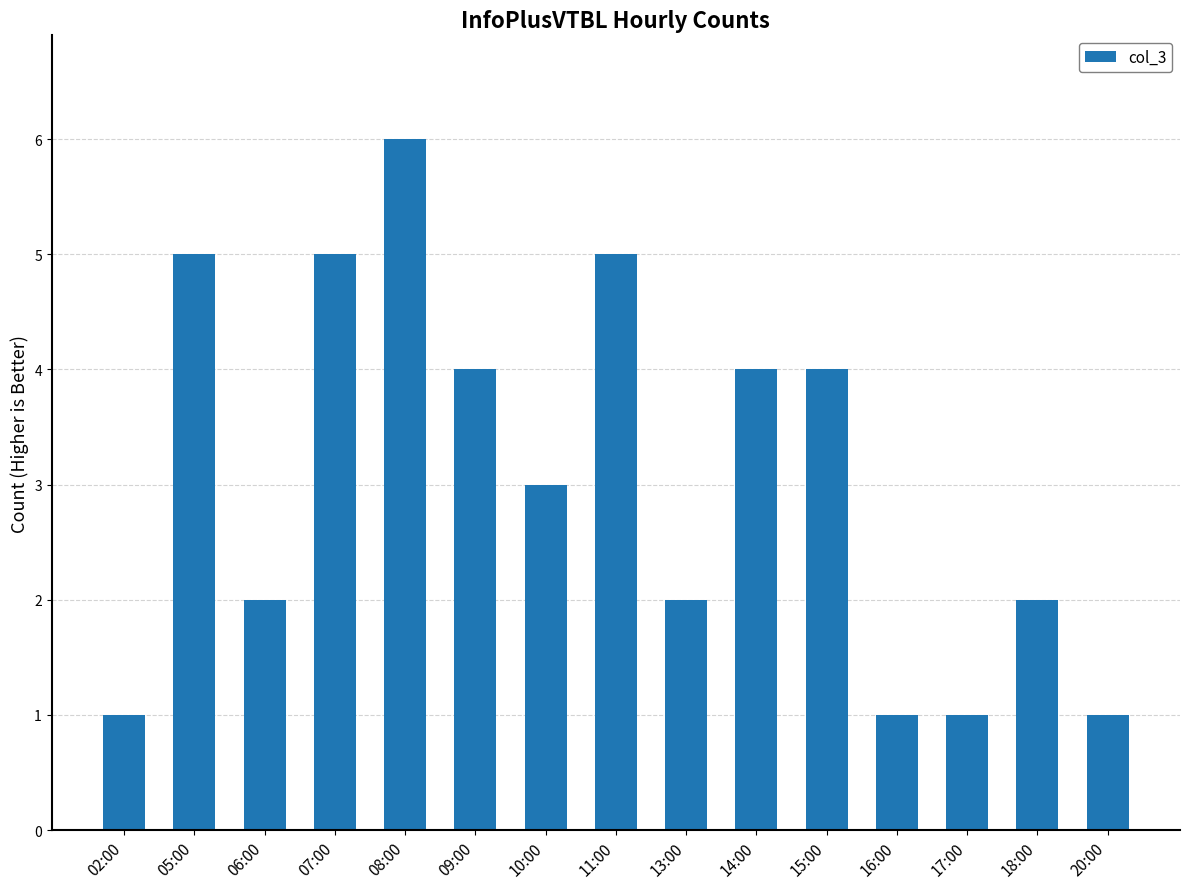

What position from the left is 13:00?

9